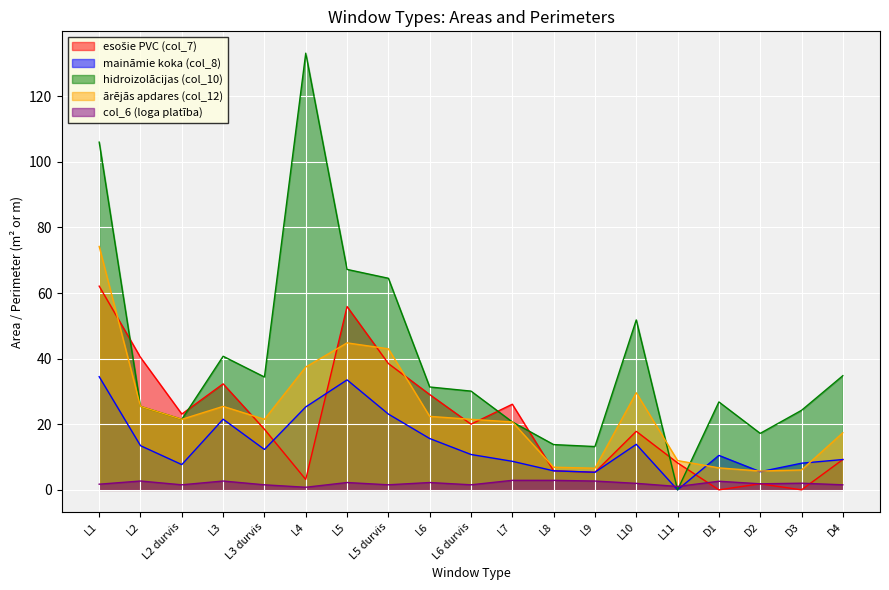

Does the chart display data point markers on the line(s)?

No